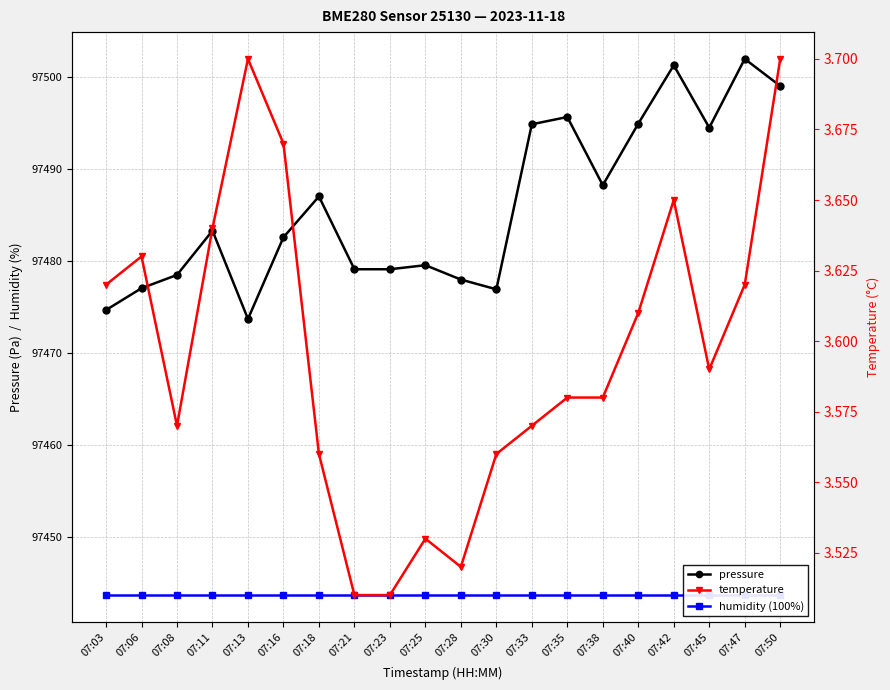

Between 07:13 and 07:35, which series saw the biggest shift?

pressure